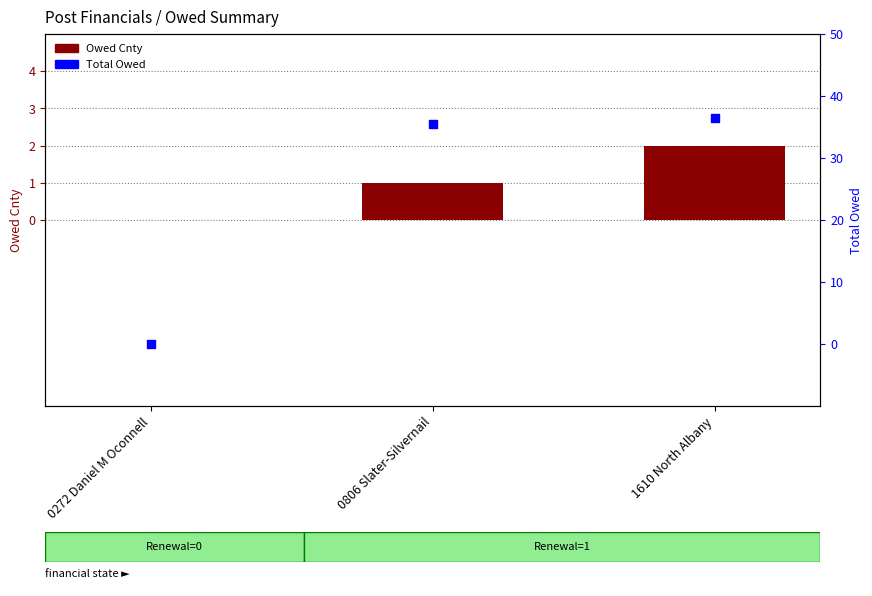

Which series reaches the minimum Y coordinate?

Owed Cnty